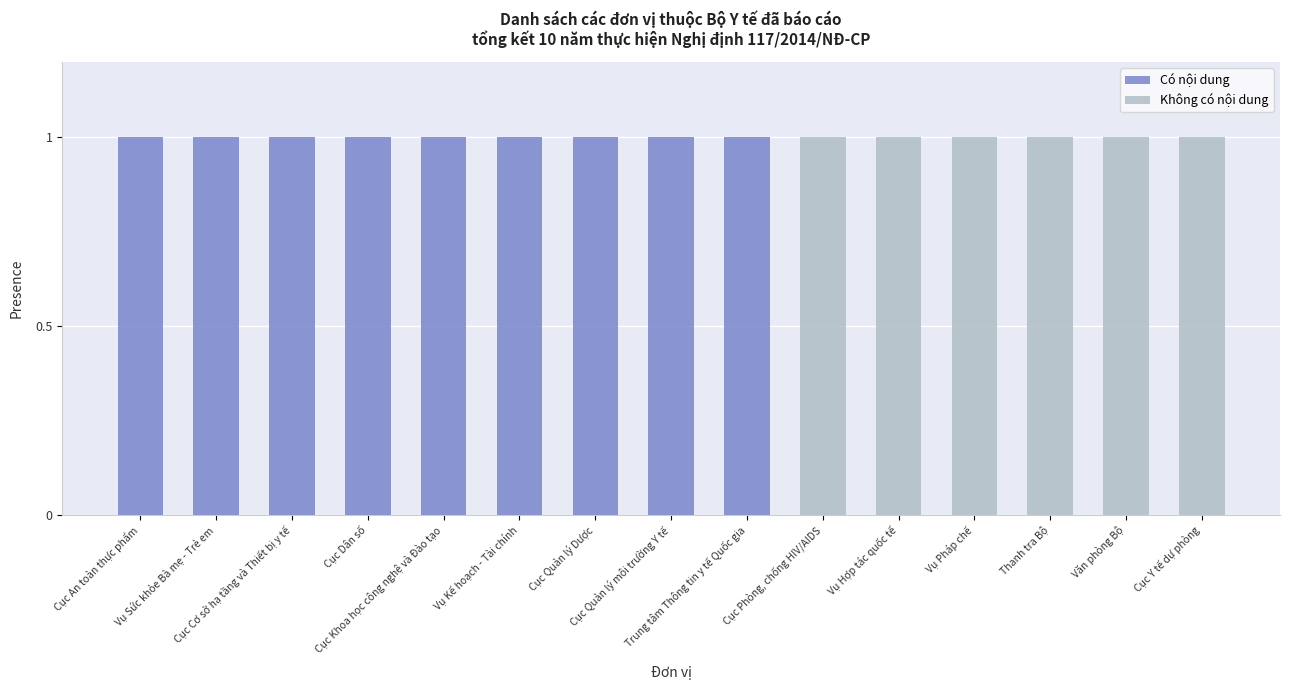

Rank the series at Cục Quản lý môi trường Y tế from highest to lowest value.

Có nội dung, Không có nội dung